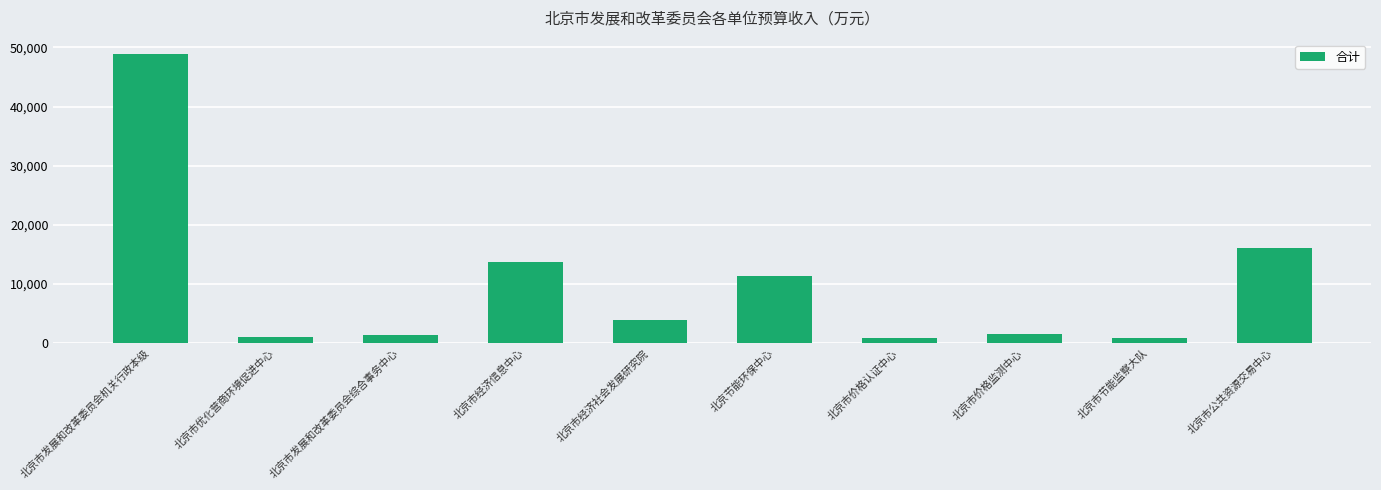

True or false: the data shows 11261.6 at 北京节能环保中心.

True